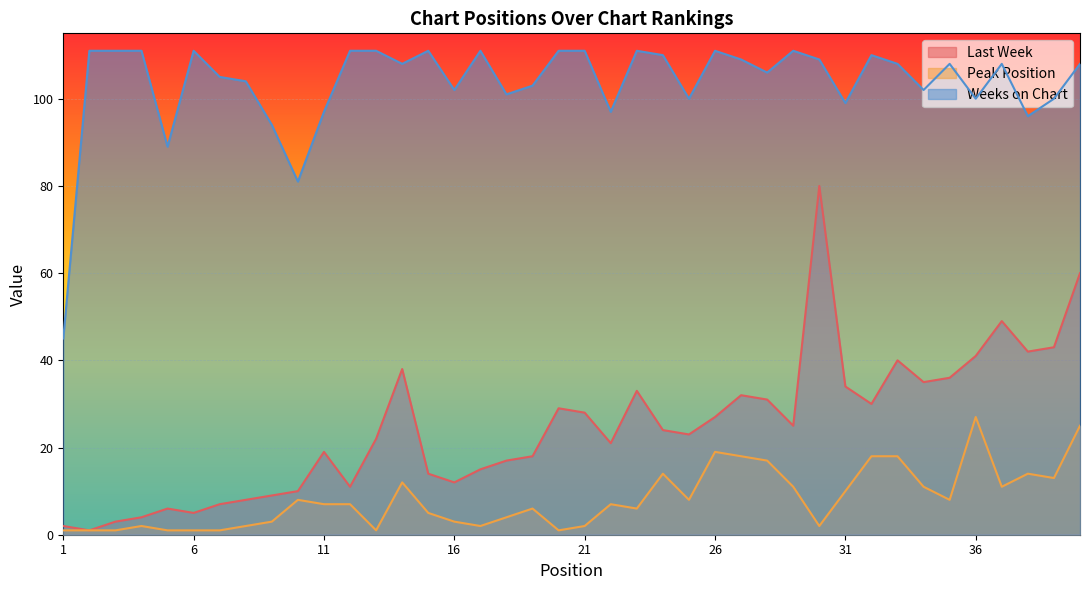

Between 4 and 29, which series saw the biggest shift?

Last Week